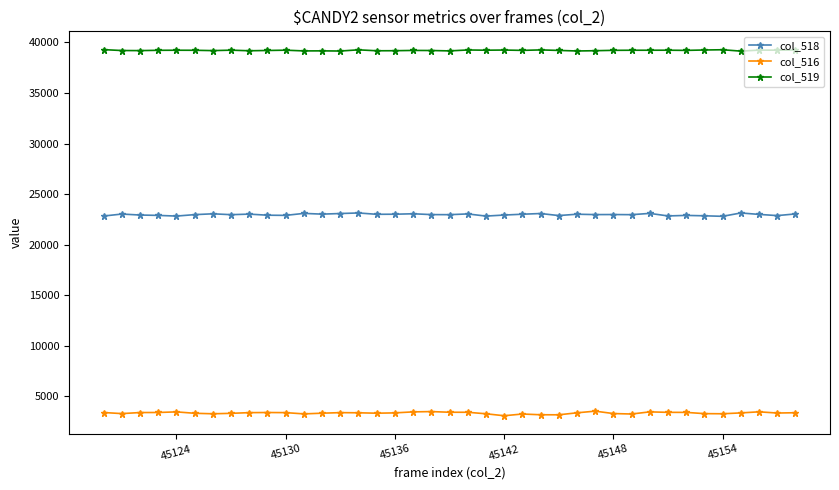

True or false: col_518 has more than 0 interior local peaks.

True